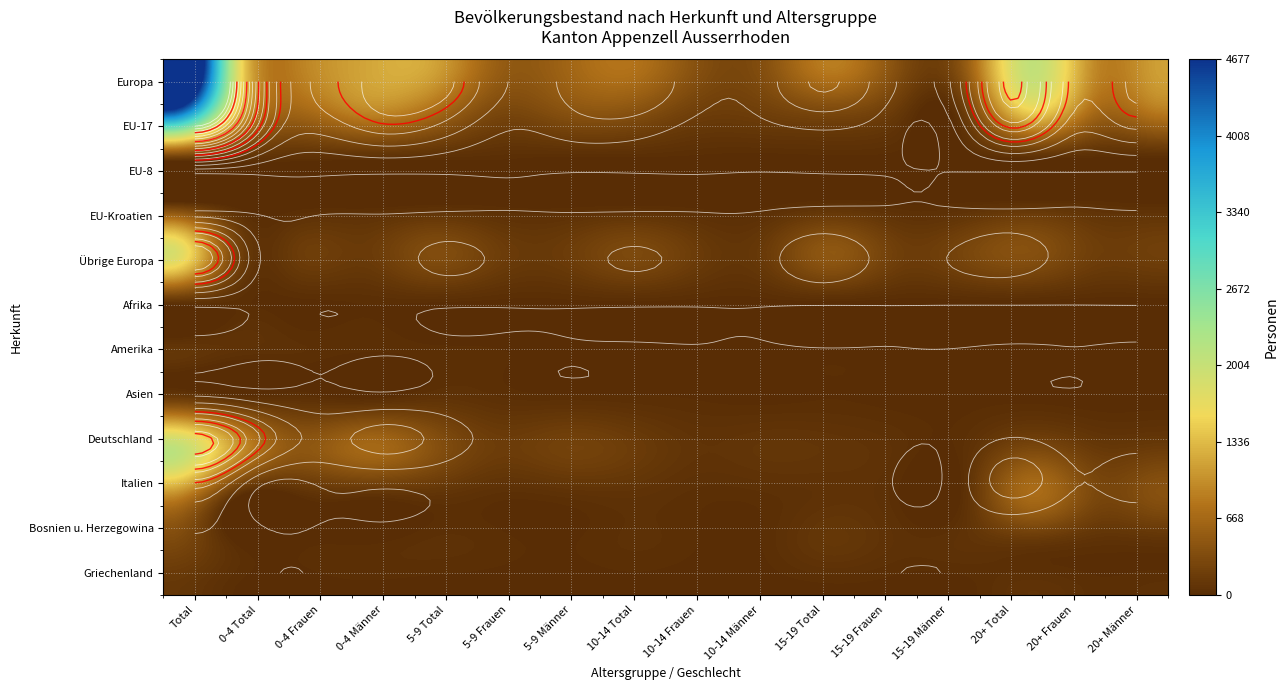

At which label does Bosnien u. Herzegowina first exceed 42?

Total